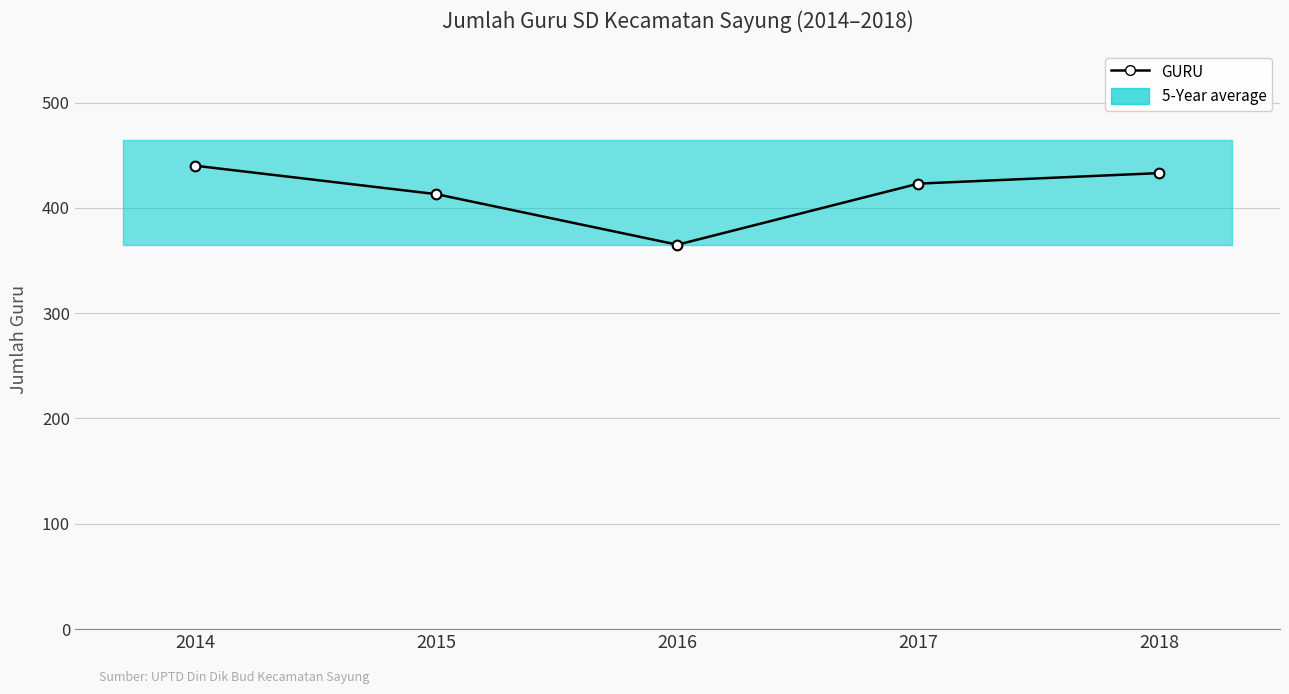

Approximately how many times larger is the value at 2018 compared to 2016?

1.2